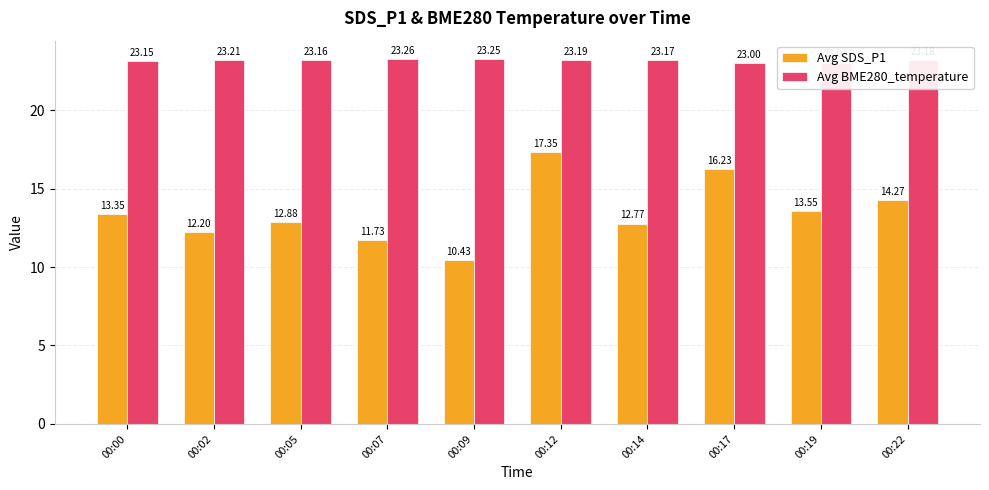

How many groups of bars are there?

10